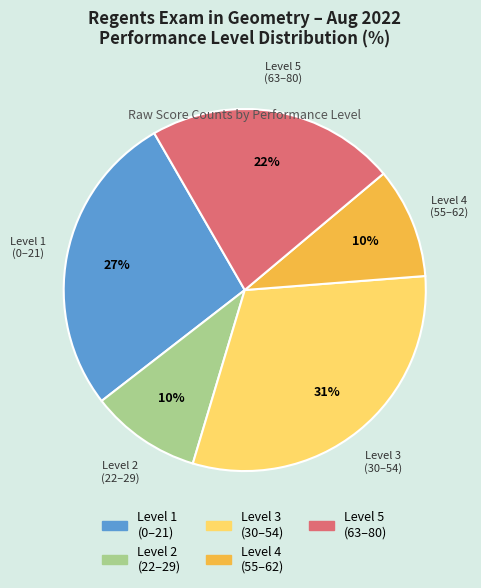

To the nearest percent, what portion does Level 5 represent?

22%